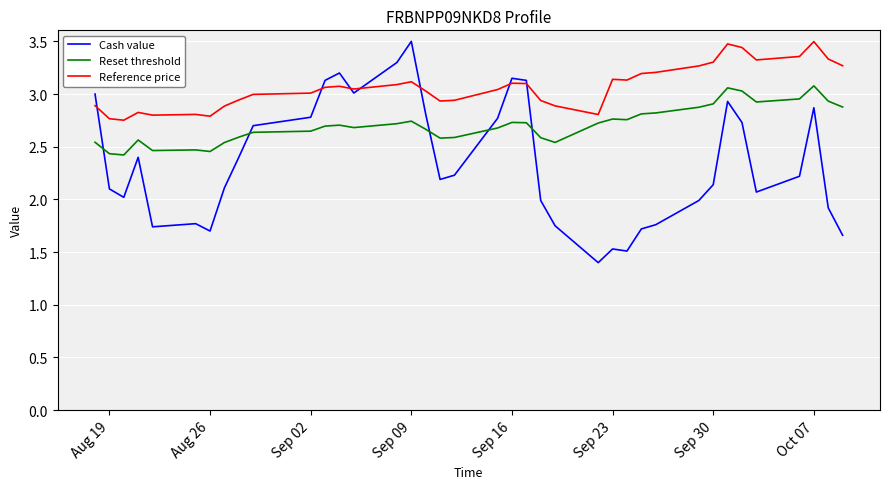

Rank the series by their average value, from lowest to highest.

Cash value, Reset threshold, Reference price